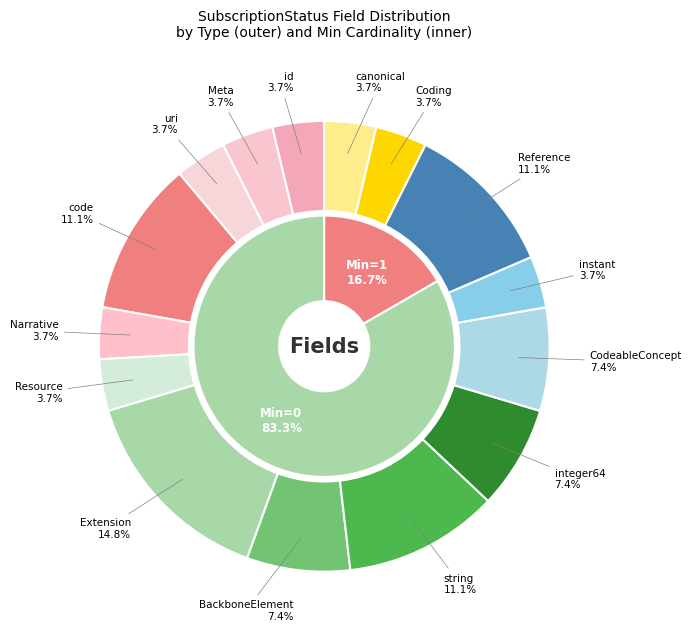

Does 15 represent more than half of the total?

No